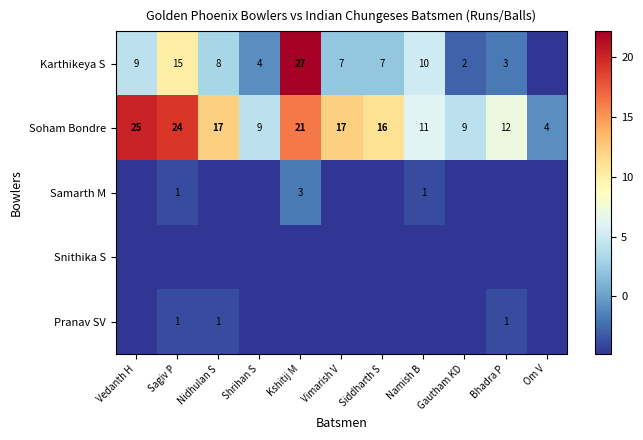

Where does the Soham Bondre series first go above 16?

Vedanth H